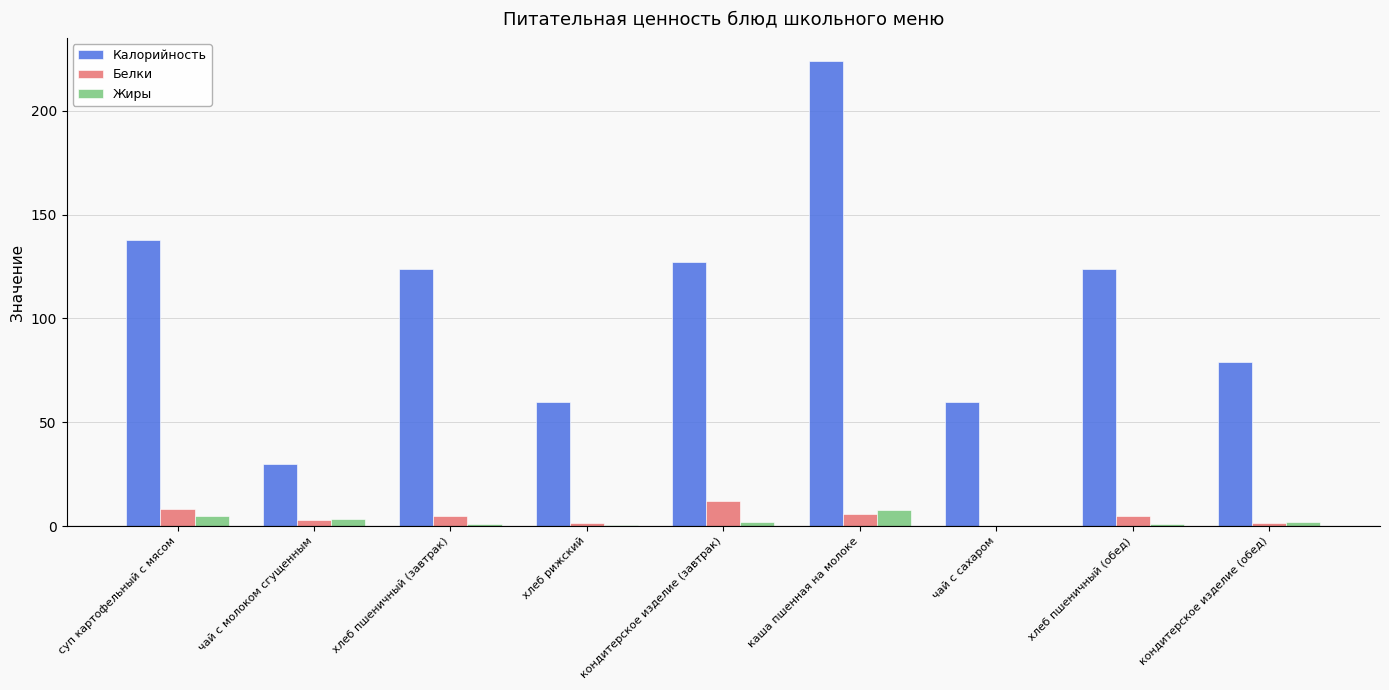

Read the Жиры value at суп картофельный с мясом.

4.8